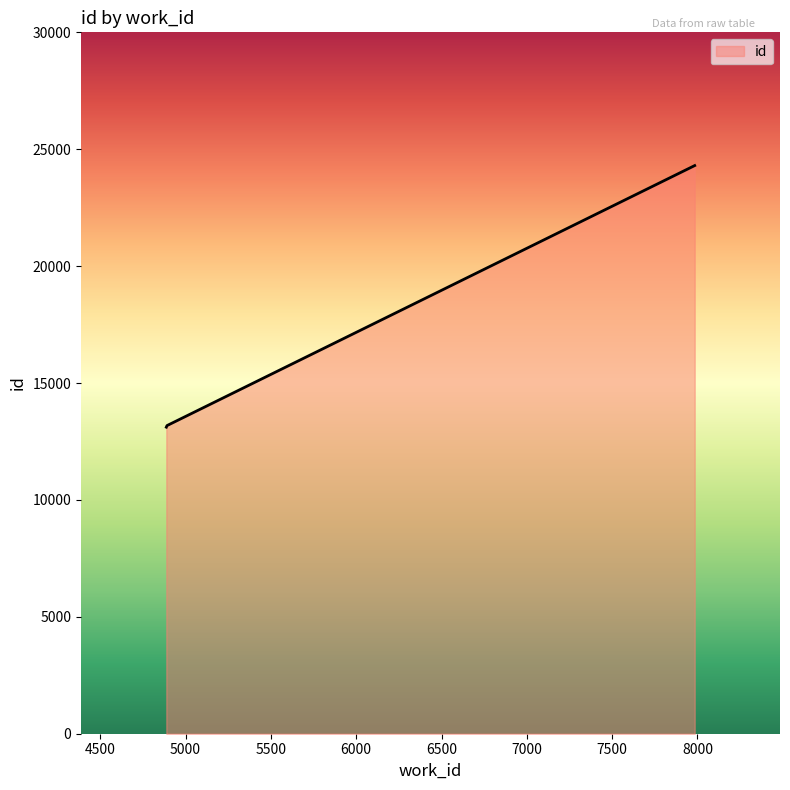

What is the smallest value displayed?

13112